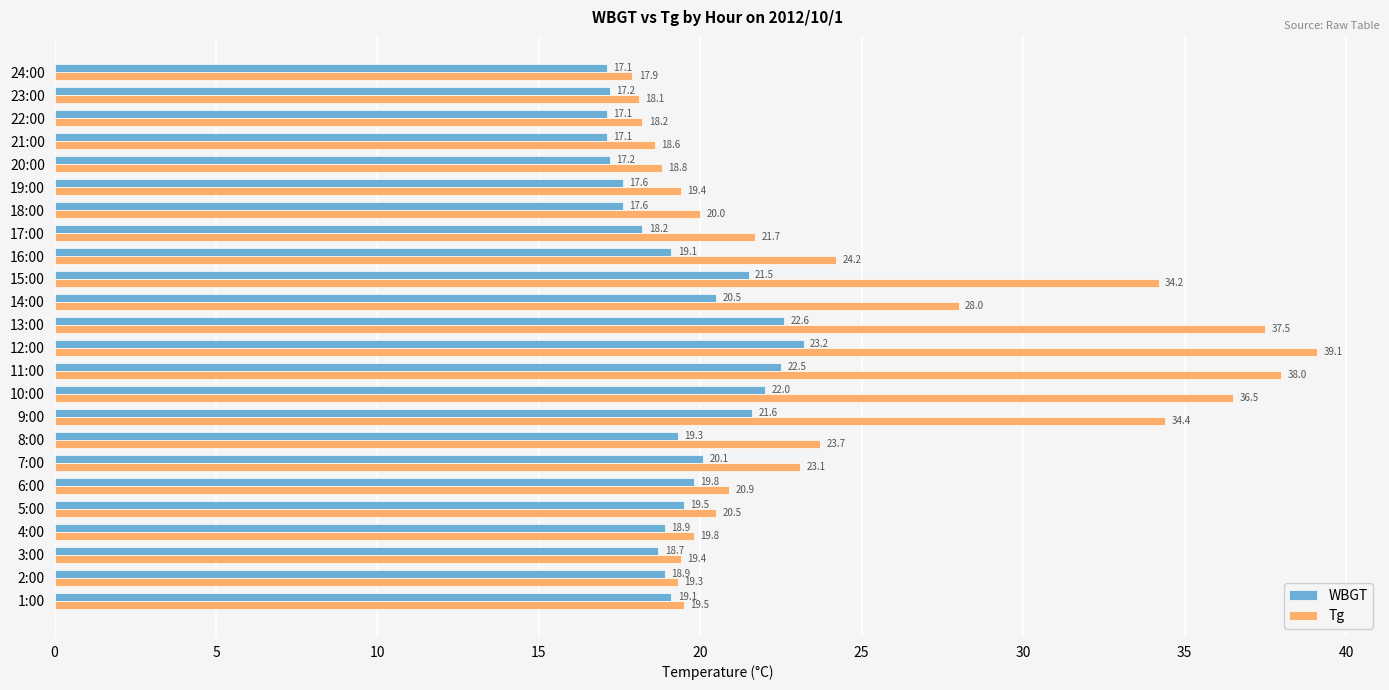

At which label is WBGT closest to 20?

7:00